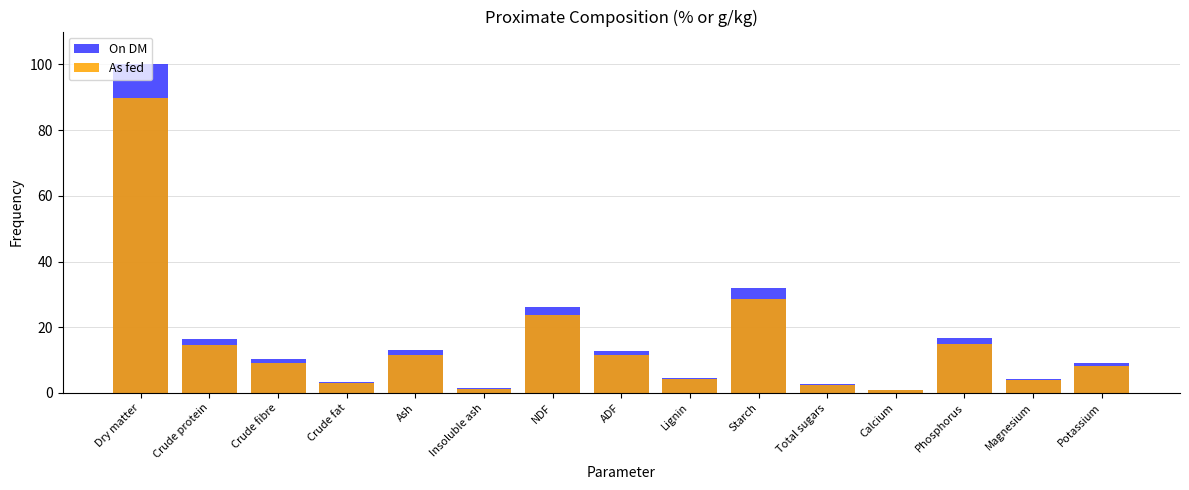

Reading left to right, what are all the values shown in this chart?

On DM: 100.0	16.4	10.2	3.2	13.0	1.5	26.3	12.9	4.5	32.0	2.8	0.9	16.7	4.2	9.1
As fed: 89.7	14.7	9.2	2.9	11.6	1.3	23.6	11.5	4.1	28.7	2.5	0.8	15.0	3.8	8.2